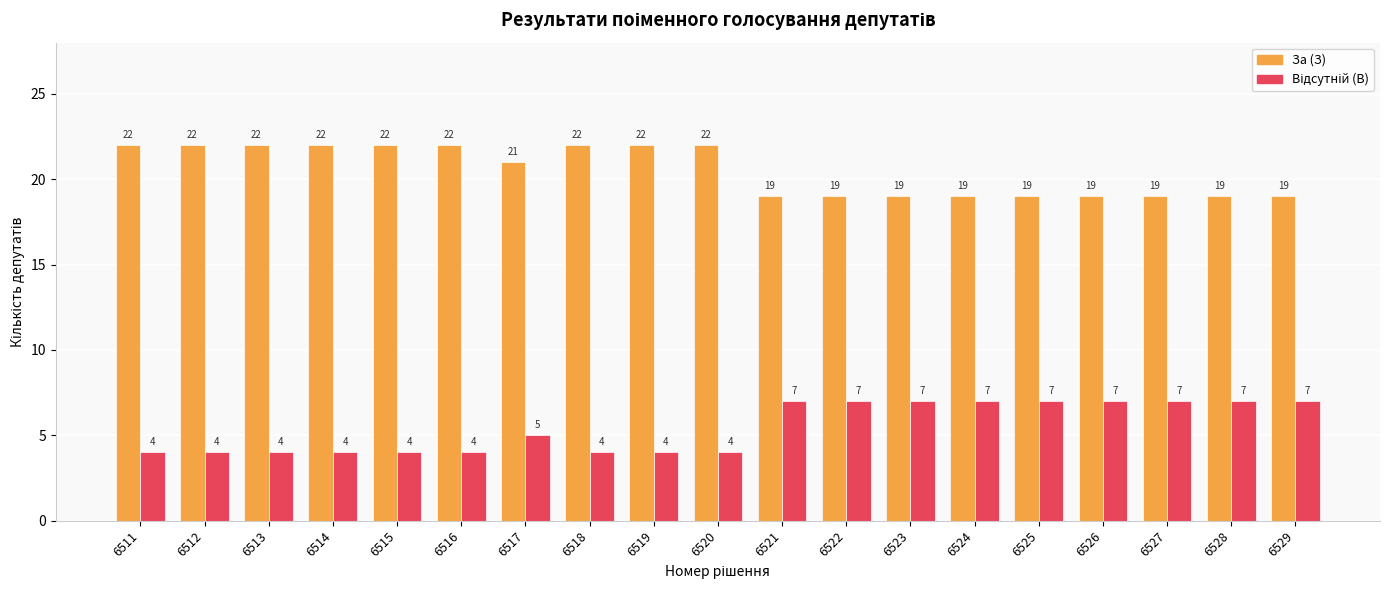

At how many categories does at least one series exceed 20?

10